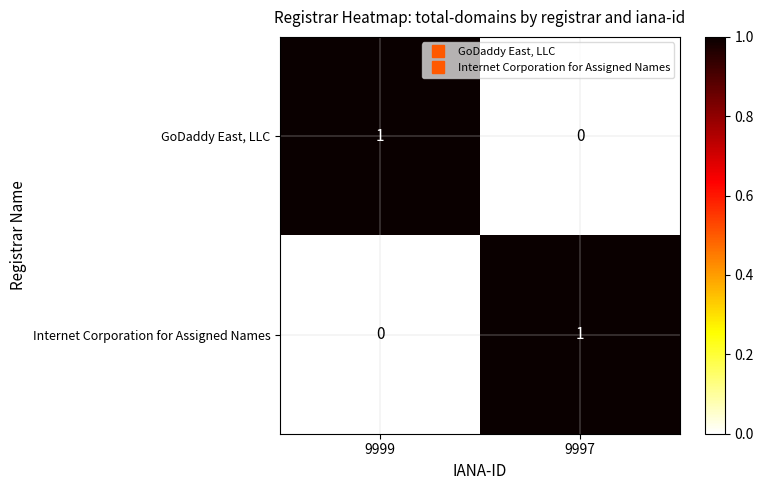

At which label does Internet Corporation for Assigned Names reach its minimum?

9999